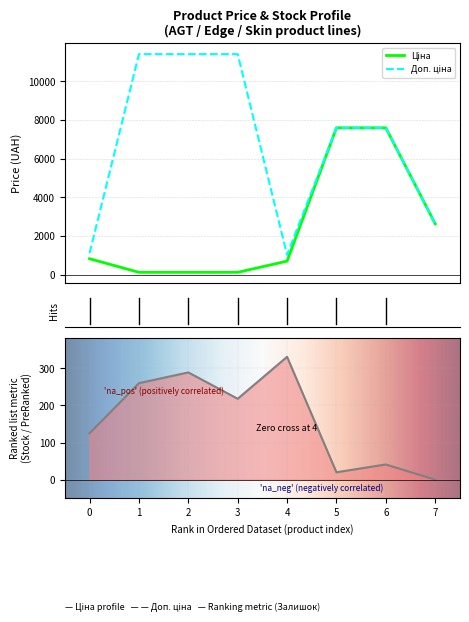

List the series in order of their overall mean, lowest first.

Залишок, Ціна, Доп. ціна